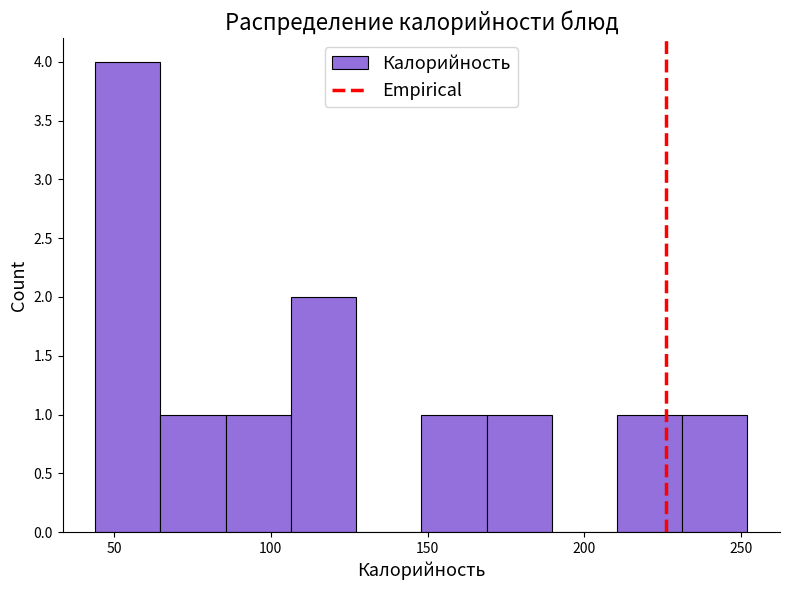

Reading left to right, transcribe this chart: for each bar, give the range it covers on the x-axis and its height. Neither the bar edges nor the heights are printed on the chart, so give them approximately, as read against the axes.

45 to 65: 4
65 to 85: 1
85 to 105: 1
105 to 125: 2
125 to 150: 0
150 to 170: 1
170 to 190: 1
190 to 210: 0
210 to 230: 1
230 to 250: 1